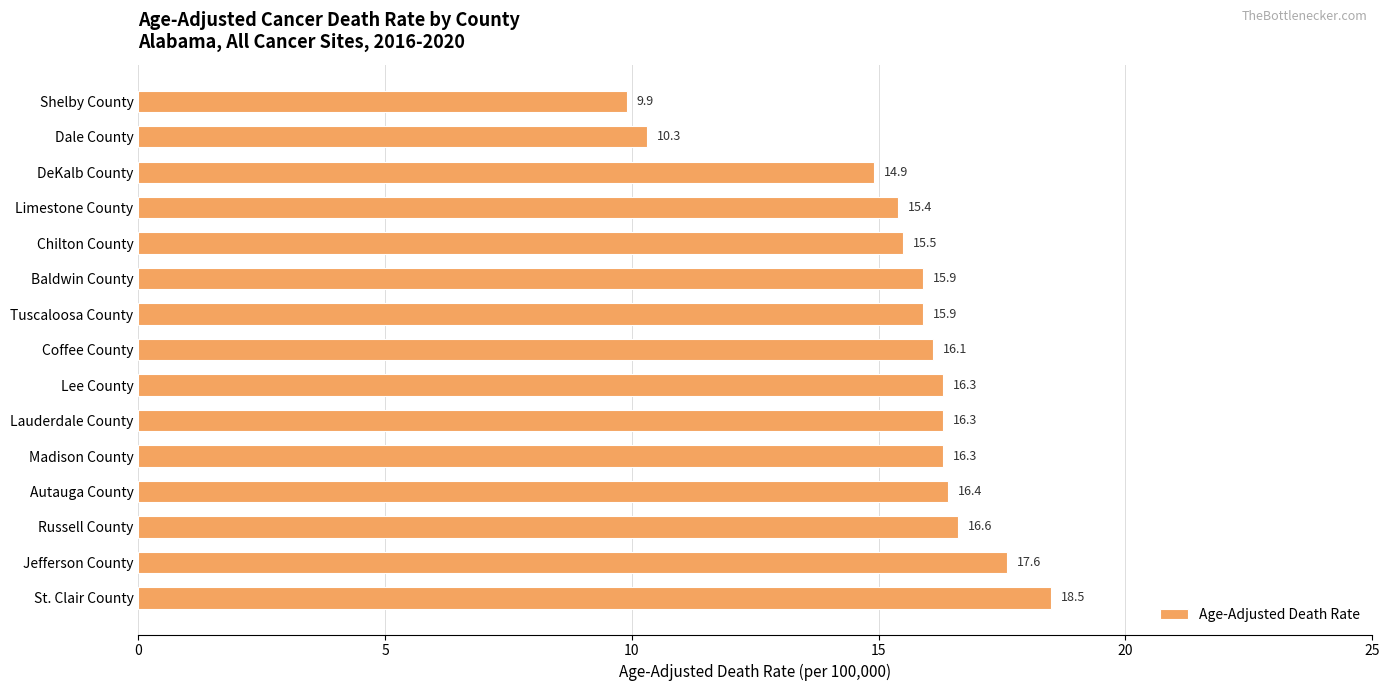

Are the bars horizontal?

Yes